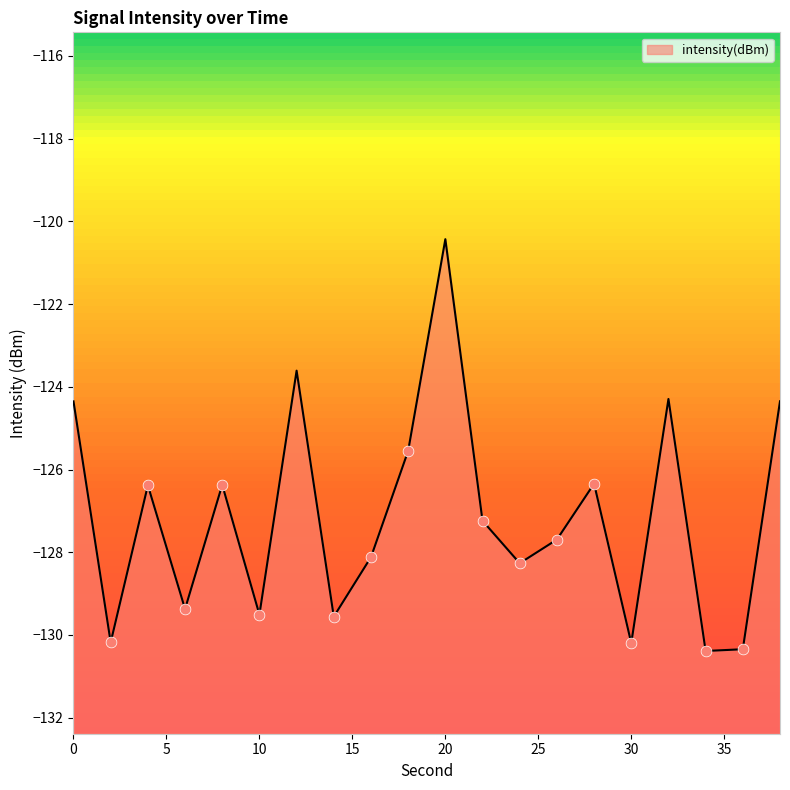

Between 20 and 8, which is larger?

20